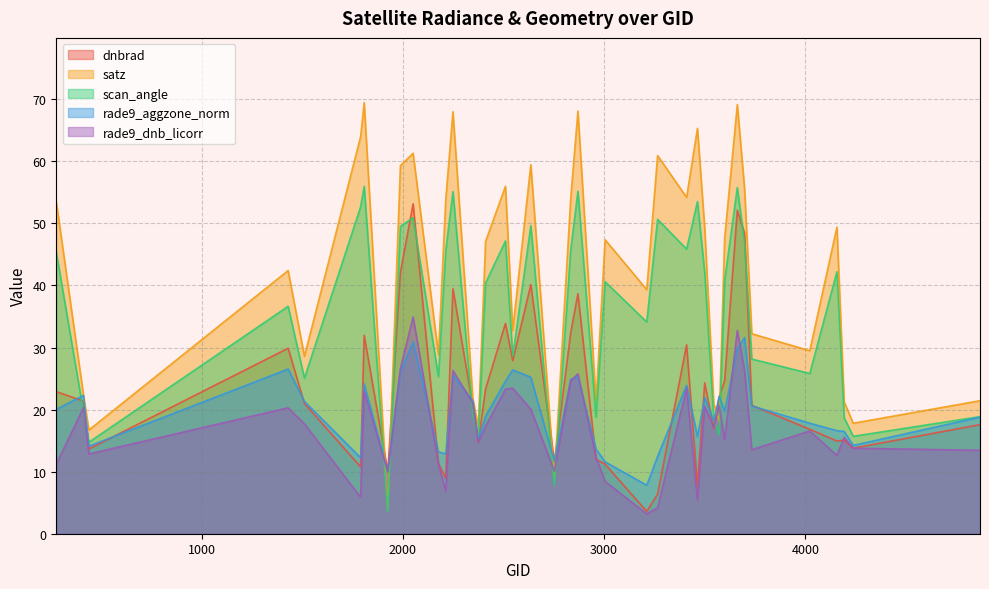

Is it true that rade9_aggzone_norm equals 11.2 at 3500?

False